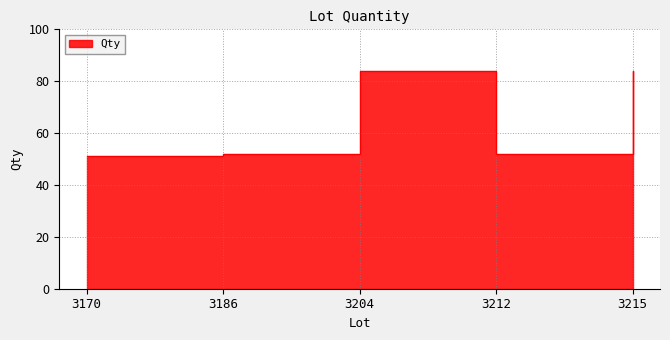

Which has a higher value, 3170 or 3215?

3215